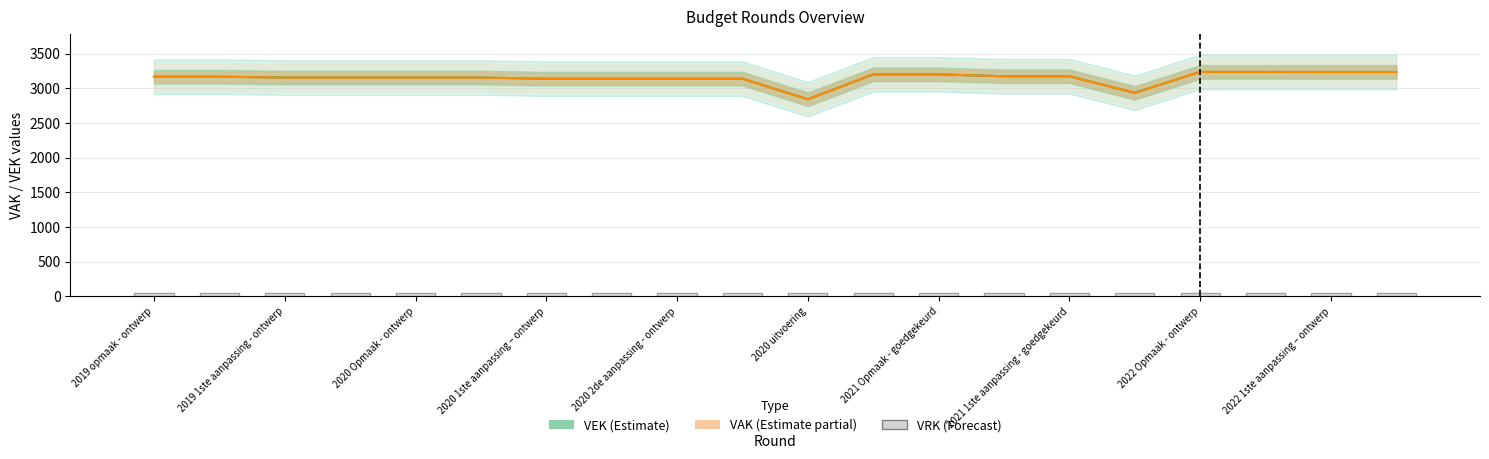

What is the sum of all VEK values?

62983